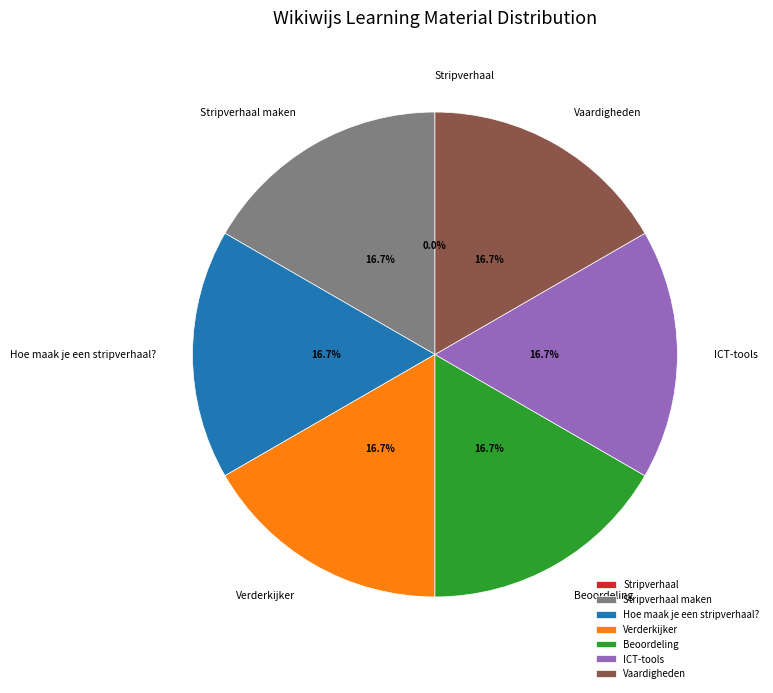

To the nearest percent, what is the average slice percentage?

14%